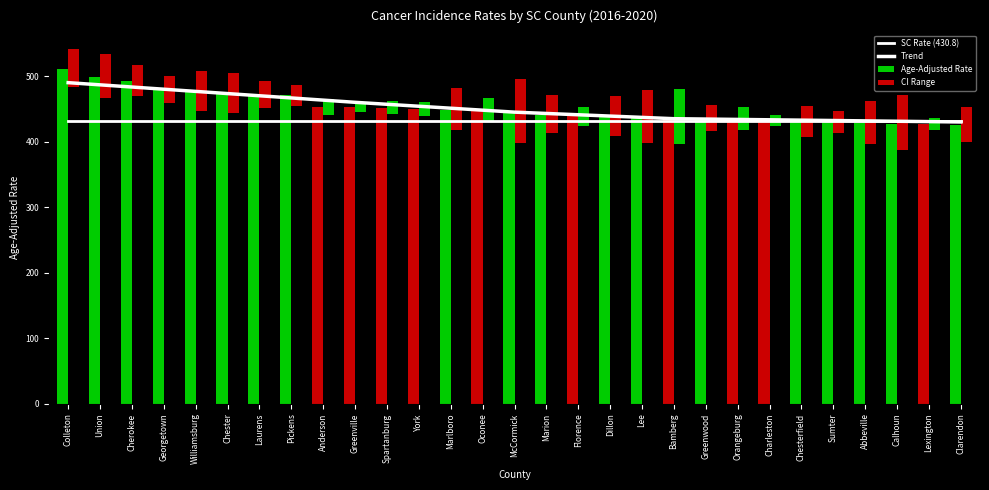

At which label is SC Rate (430.8) closest to 430?

Colleton